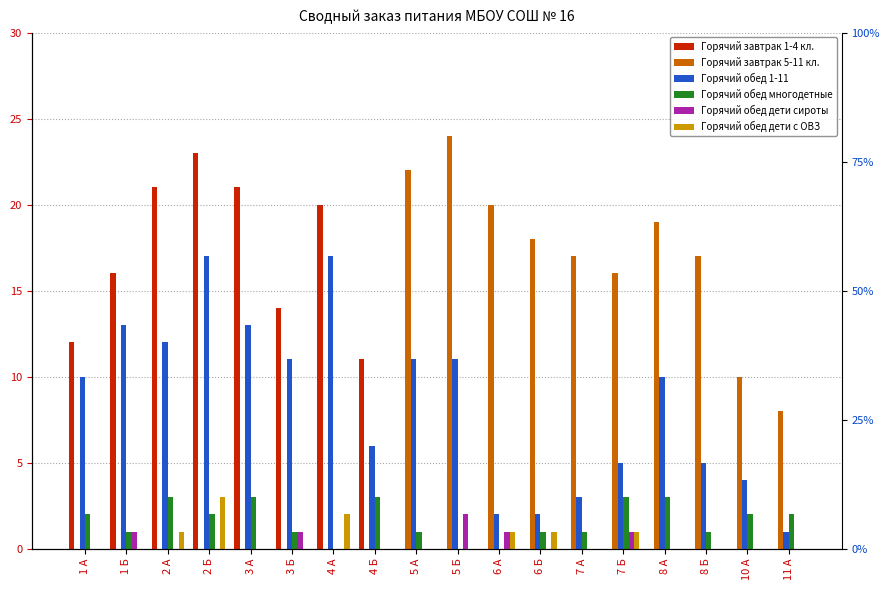

Between 8 А and 1 А, which is larger?

1 А